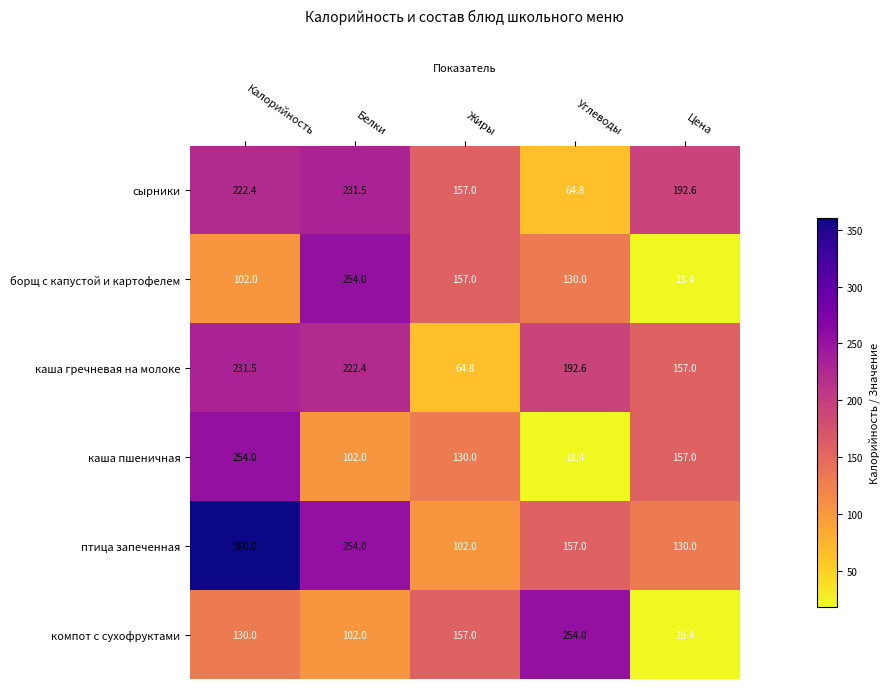

What is the sum of the птица запеченная values at Углеводы and Белки?

411.0